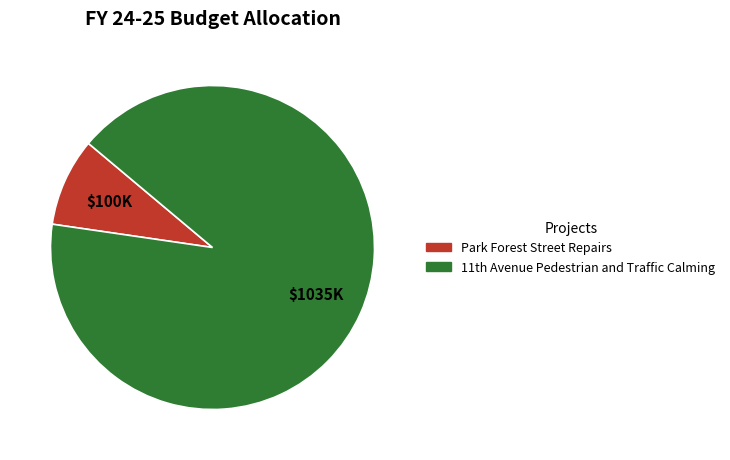

Does any single category account for the majority?

Yes